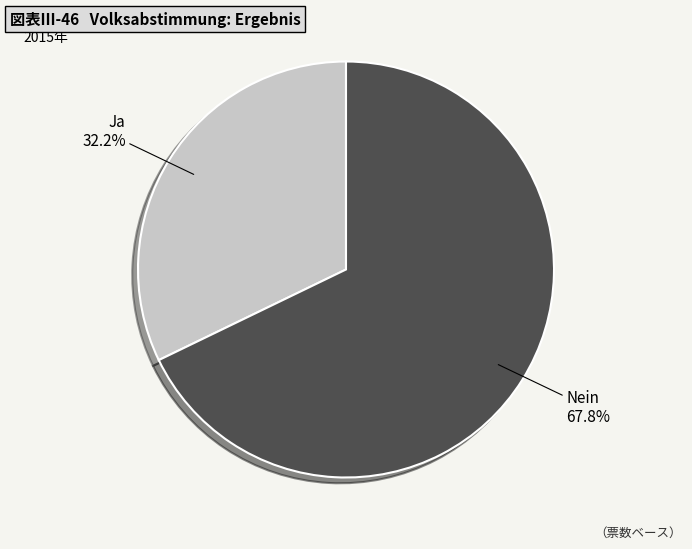

Is there any slice that represents more than half of the pie?

Yes